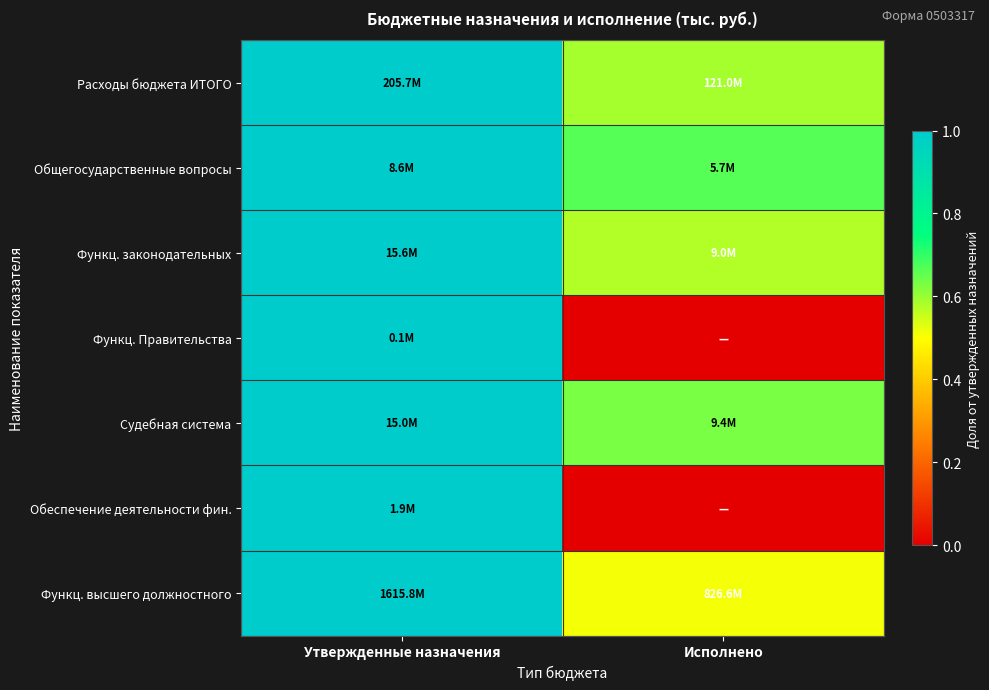

Reading right to left, what are all the values shown in this chart?

Расходы бюджета ИТОГО: Исполнено=0.6	Утвержденные назначения=1.0
Общегосударственные вопросы: Исполнено=0.7	Утвержденные назначения=1.0
Функц. законодательных: Исполнено=0.6	Утвержденные назначения=1.0
Функц. Правительства: Исполнено=0.0	Утвержденные назначения=1.0
Судебная система: Исполнено=0.6	Утвержденные назначения=1.0
Обеспечение деятельности фин.: Исполнено=0.0	Утвержденные назначения=1.0
Функц. высшего должностного: Исполнено=0.5	Утвержденные назначения=1.0